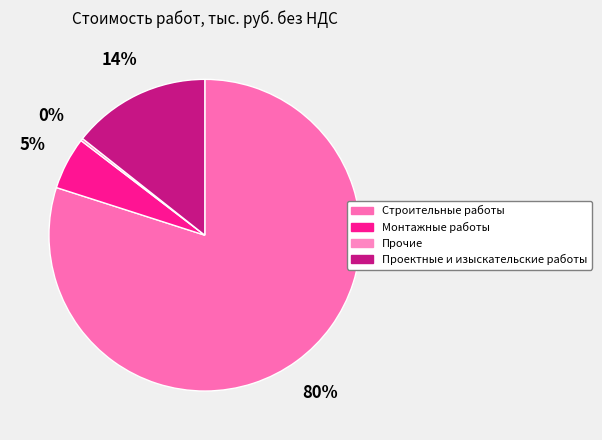

Combined, do Строительные работы and Монтажные работы account for over 50%?

Yes